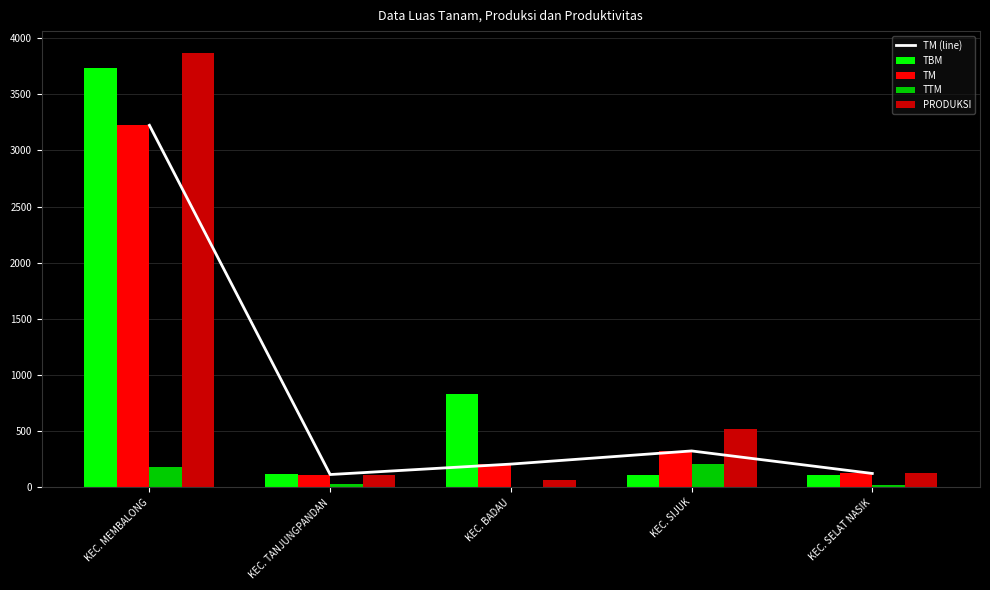

The TBM series shows 1261.9 at KEC. BADAU. True or false?

False